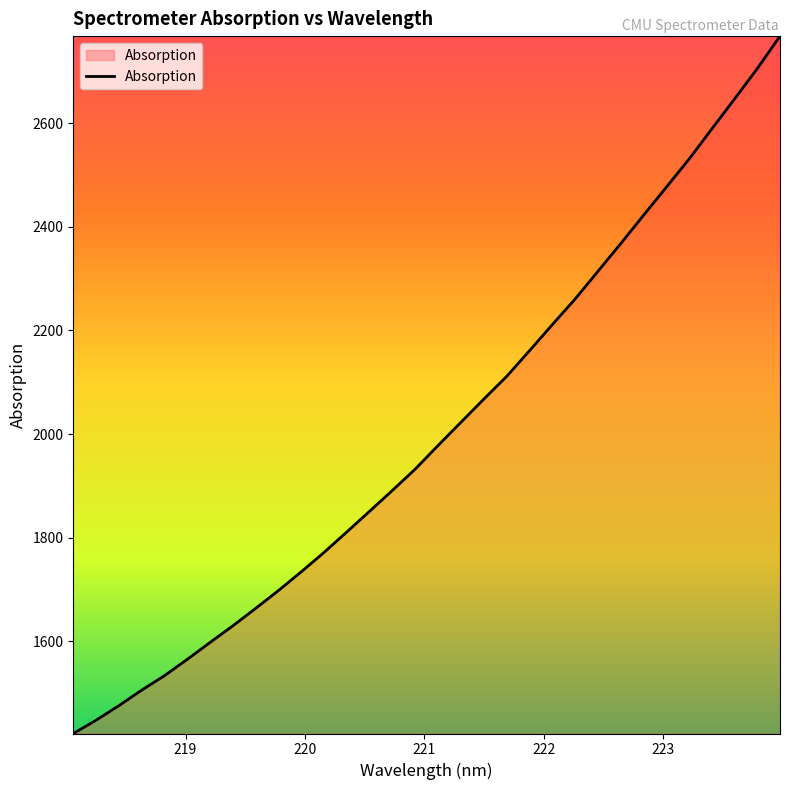

What is the smallest value displayed?

1422.5